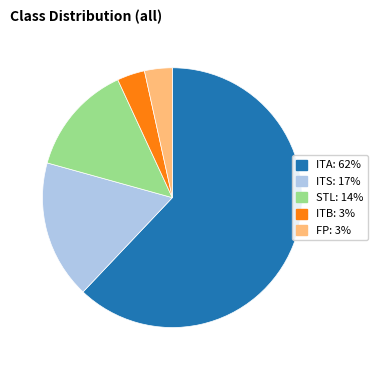

Count the number of slices in the pie.

5